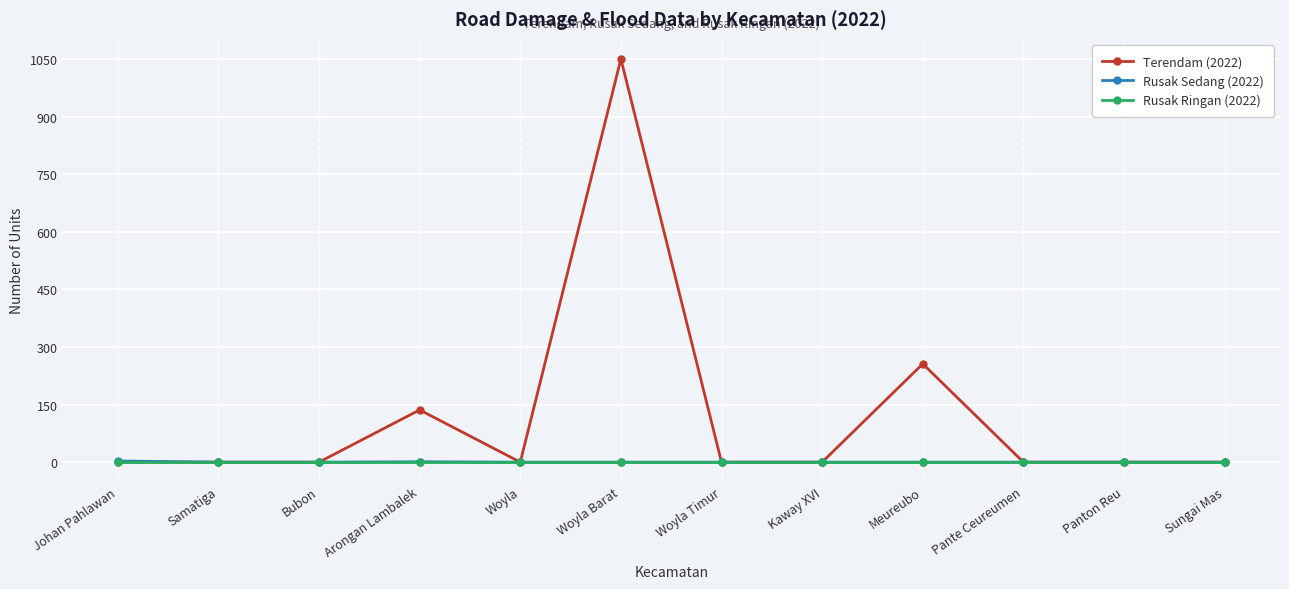

How many Rusak Sedang (2022) values are between 0 and 1?

11